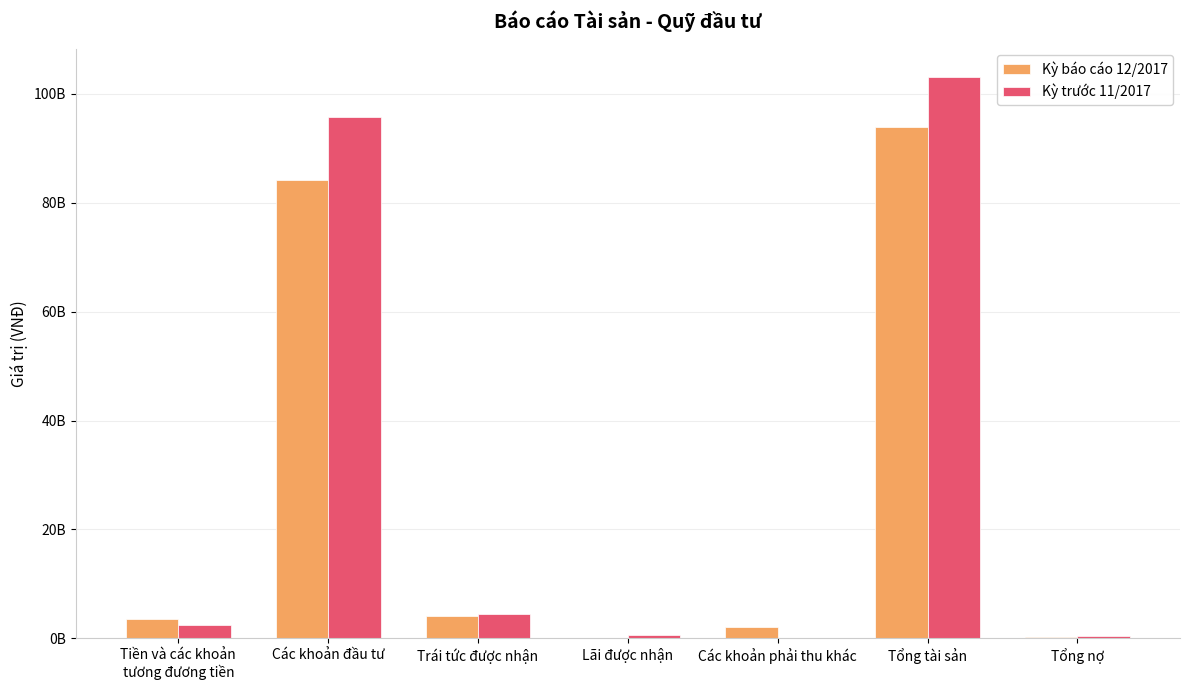

Are the bars horizontal?

No